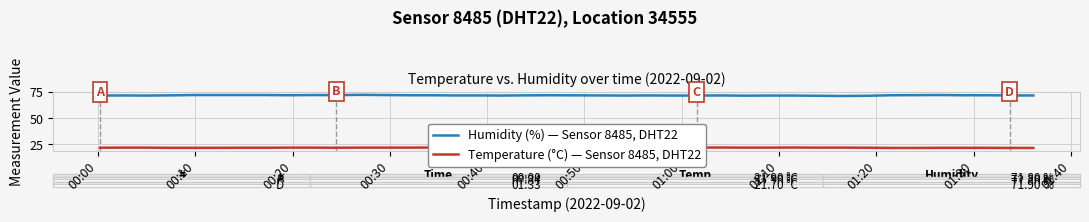

What is the lowest value of the Humidity (%) — Sensor 8485, DHT22 series?

71.4